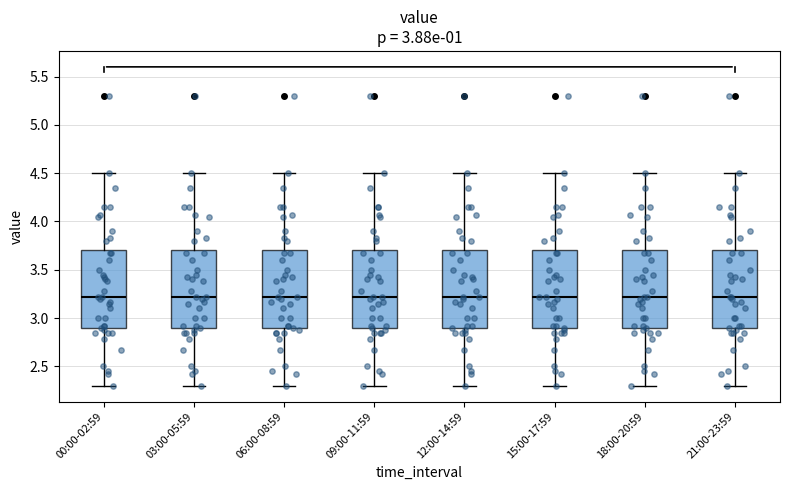

Reading left to right, read every box against the y-axis: the position of its median line, the range the box covers, and the ends of its whiskers. The values are not printed on the chart, so give them approximately, as read against the axis.

00:00-02:59: median 3.2, box 2.9 to 3.7, whiskers 2.3 to 4.5
03:00-05:59: median 3.2, box 2.9 to 3.7, whiskers 2.3 to 4.5
06:00-08:59: median 3.2, box 2.9 to 3.7, whiskers 2.3 to 4.5
09:00-11:59: median 3.2, box 2.9 to 3.7, whiskers 2.3 to 4.5
12:00-14:59: median 3.2, box 2.9 to 3.7, whiskers 2.3 to 4.5
15:00-17:59: median 3.2, box 2.9 to 3.7, whiskers 2.3 to 4.5
18:00-20:59: median 3.2, box 2.9 to 3.7, whiskers 2.3 to 4.5
21:00-23:59: median 3.2, box 2.9 to 3.7, whiskers 2.3 to 4.5